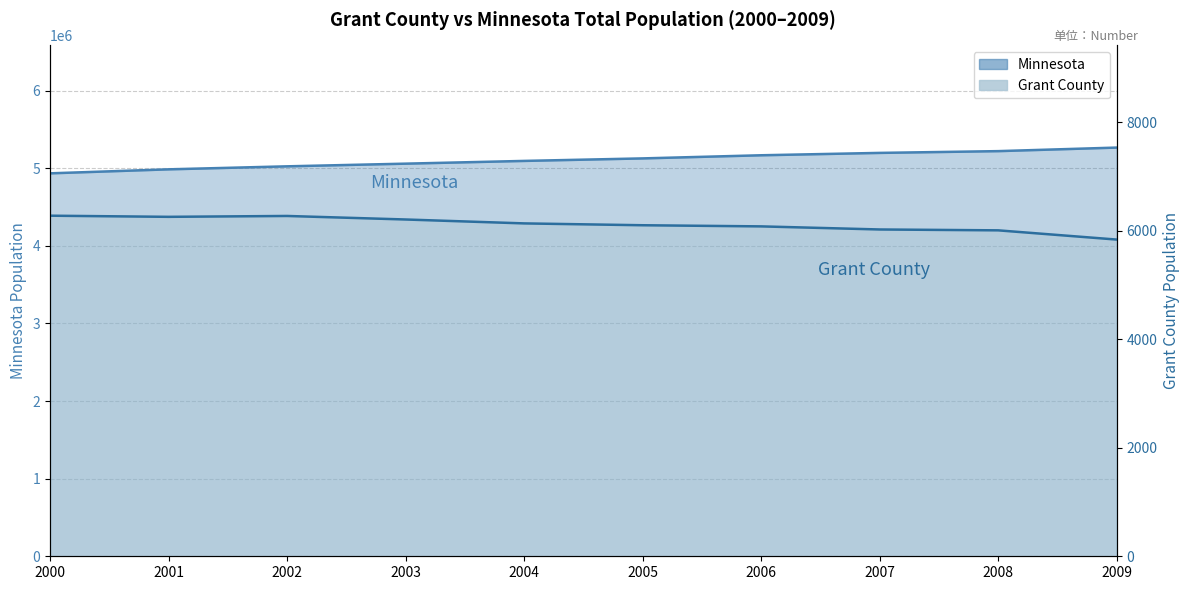

True or false: Grant County and Minnesota intersect in this chart.

False